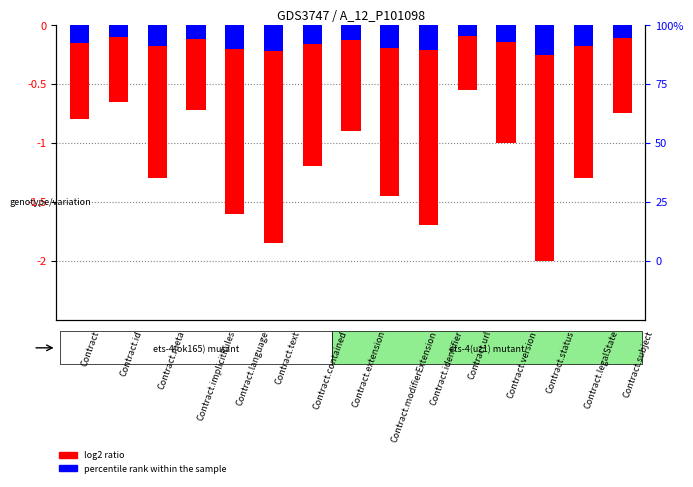

At how many categories does at least one series exceed -1?

15